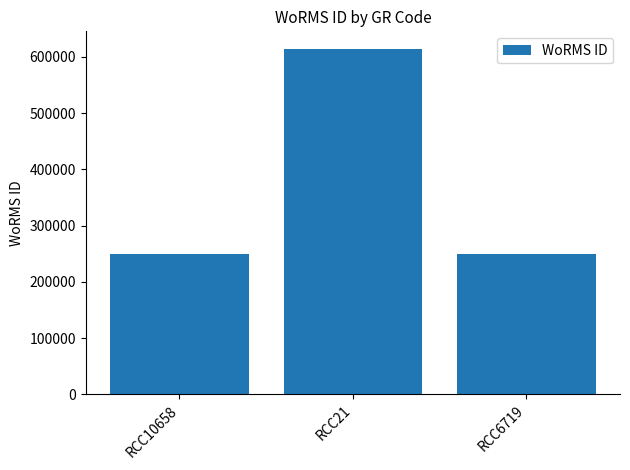

Approximately how many times larger is the value at RCC10658 compared to RCC6719?

1.0